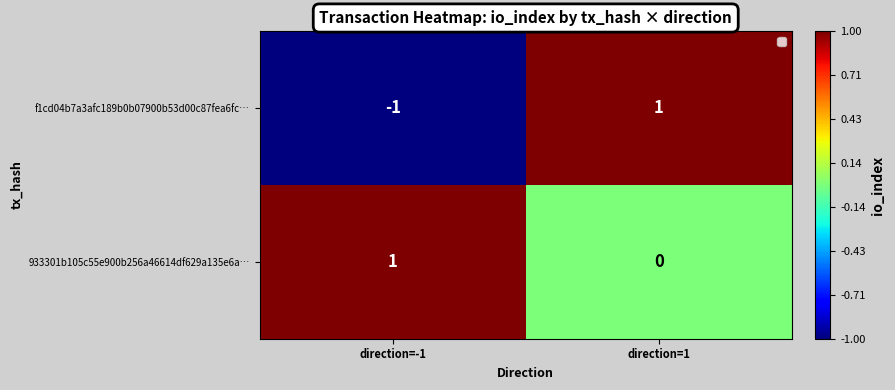

Reading left to right, extract all data points from this chart.

f1cd04b7a3afc189b0b07900b53d00c87fea6fc…: direction=-1=-1	direction=1=1
933301b105c55e900b256a46614df629a135e6a…: direction=-1=1	direction=1=0